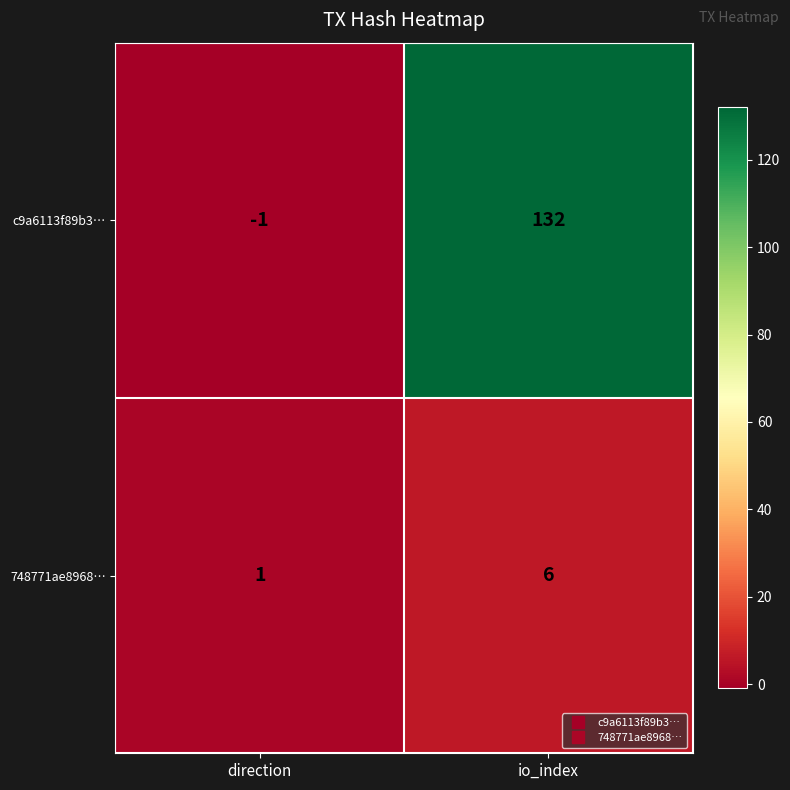

Reading left to right, transcribe all the data shown in this chart.

c9a6113f89b3…: direction=-1	io_index=132
748771ae8968…: direction=1	io_index=6